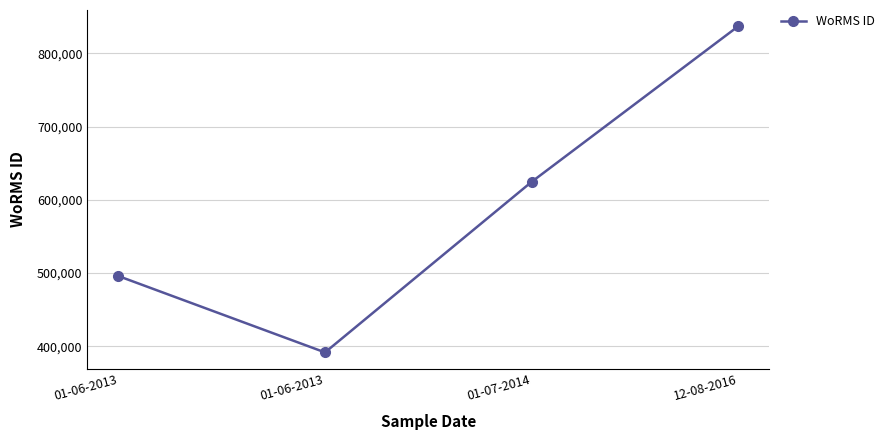

How many values are below 624513?

2